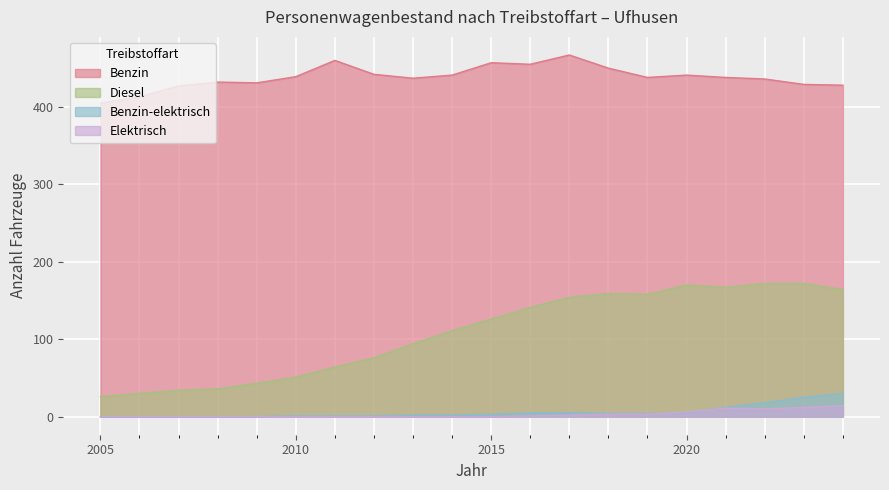

At which category does the chart reach its minimum across all series?

2005